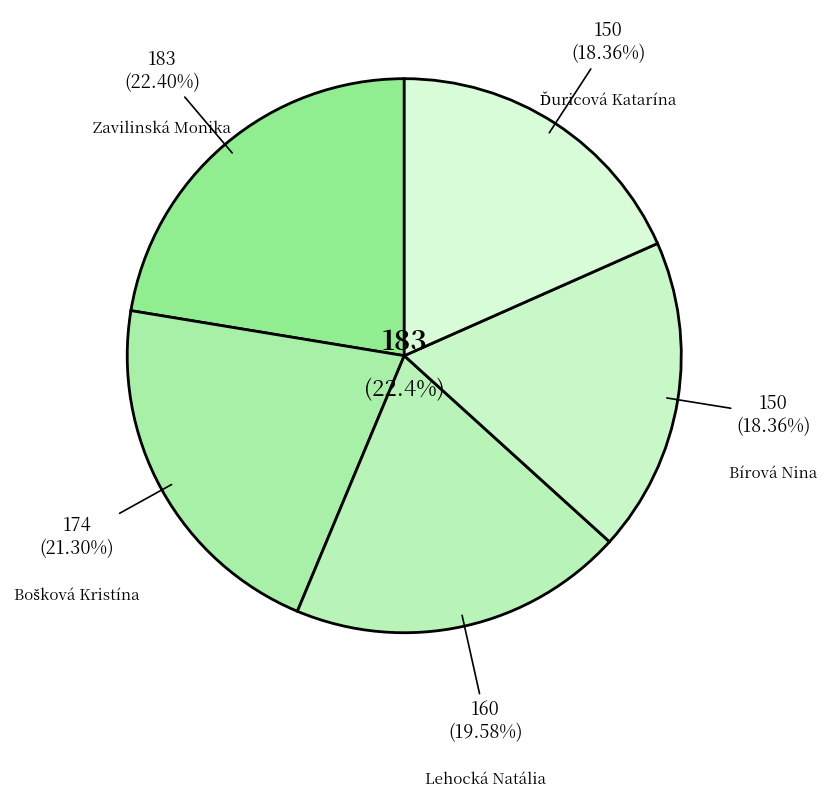

What percentage is the Lehocká Natália slice, to the nearest percent?

20%